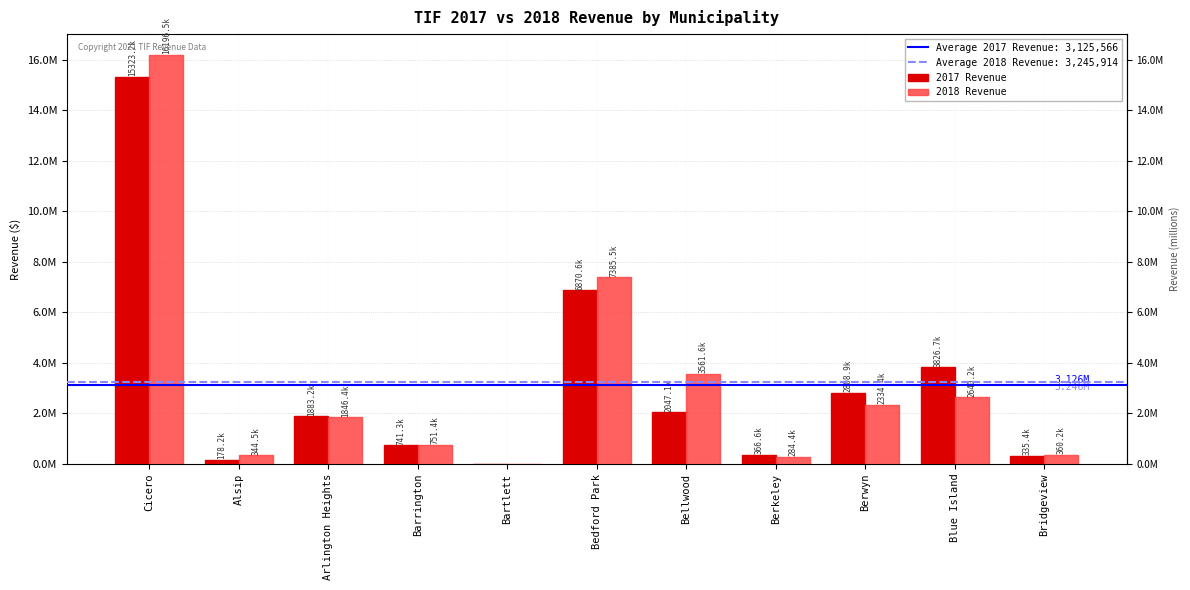

Which series has the largest range (max minus min)?

2018 Revenue